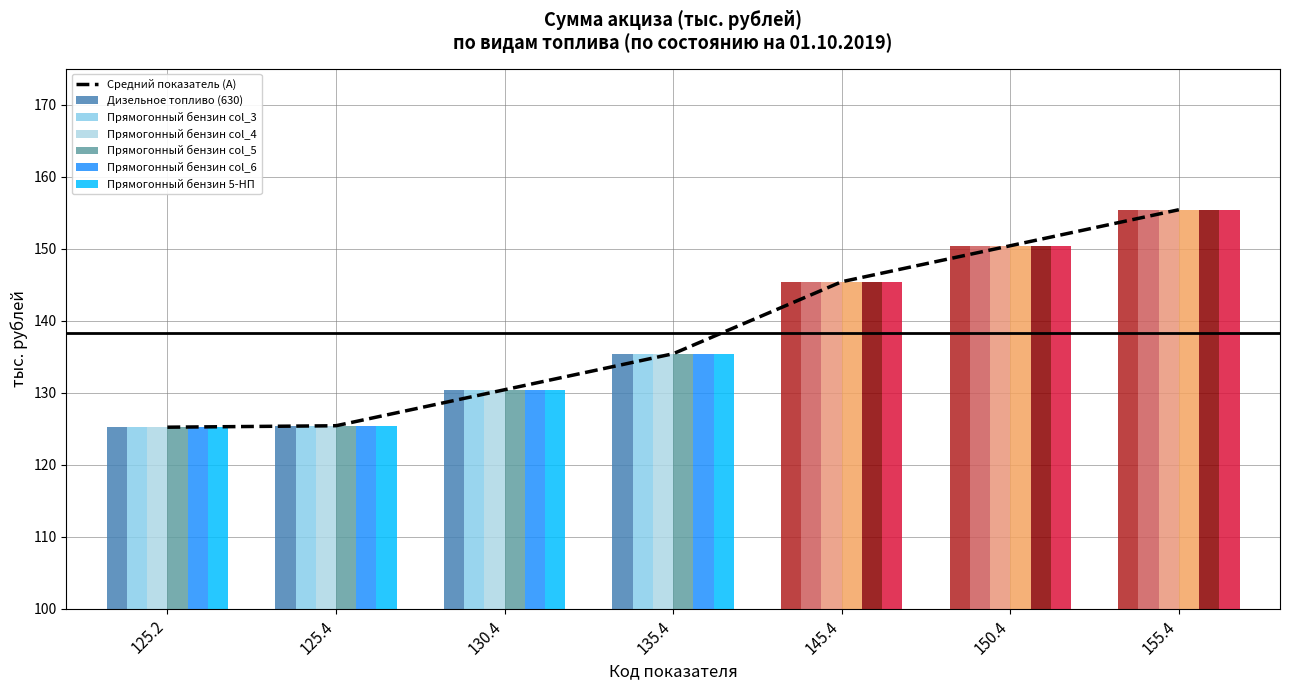

Which series has the largest total across all categories?

Дизельное топливо (630)